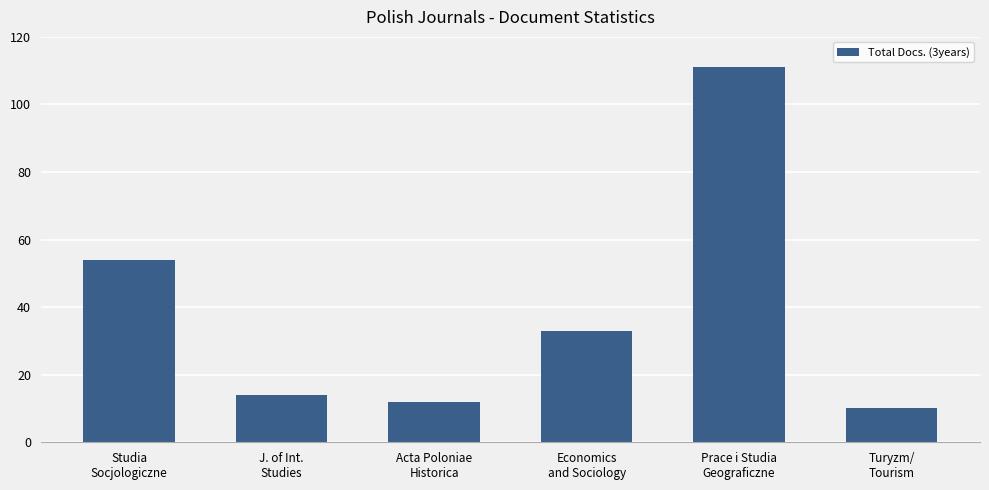

Rank the categories by value from lowest to highest.

Turyzm/
Tourism, Acta Poloniae
Historica, J. of Int.
Studies, Economics
and Sociology, Studia
Socjologiczne, Prace i Studia
Geograficzne